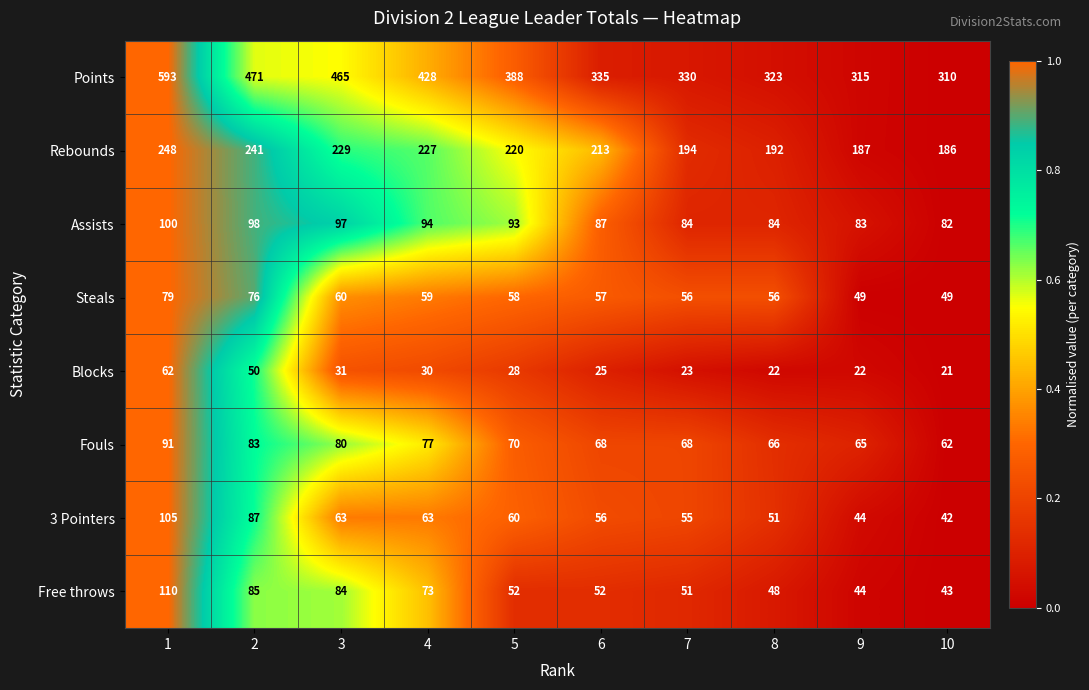

Rank the series at 6 from lowest to highest value.

Blocks, Free throws, 3 Pointers, Steals, Fouls, Assists, Rebounds, Points